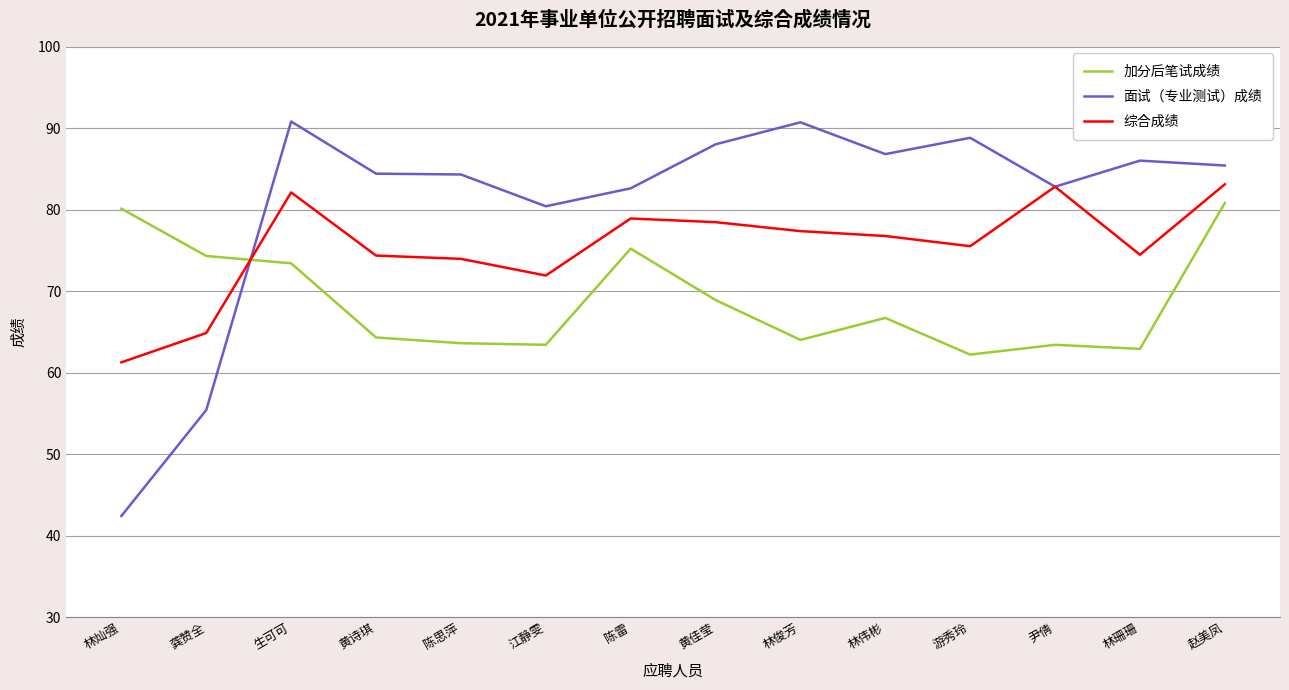

What is the spread (max minus min) of values at 陈思萍?

20.7